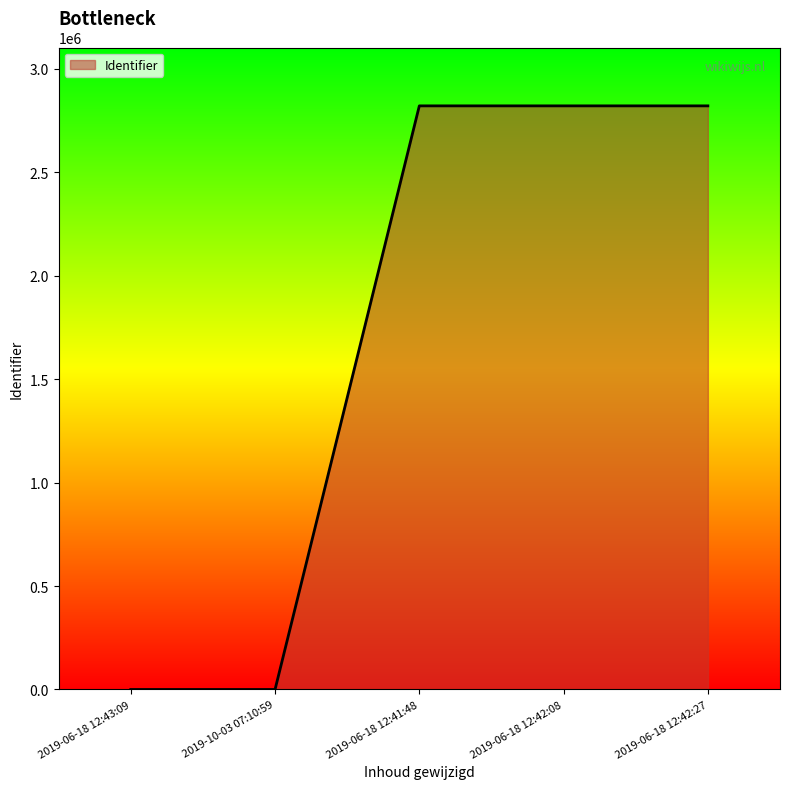

True or false: the data has more than 1 interior local peaks.

False